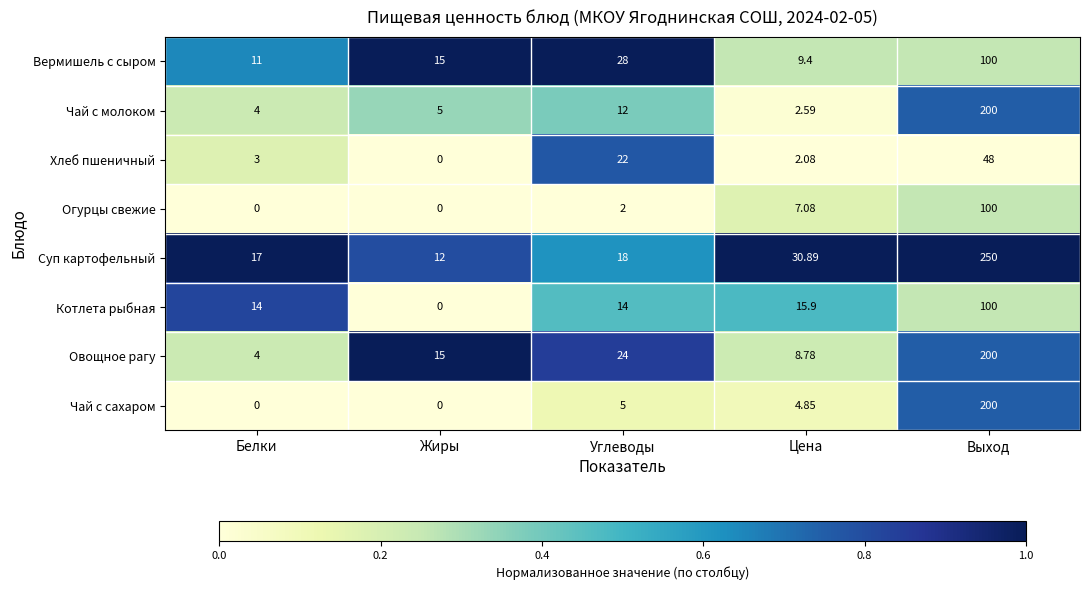

At which label is Огурцы свежие closest to 50?

Цена